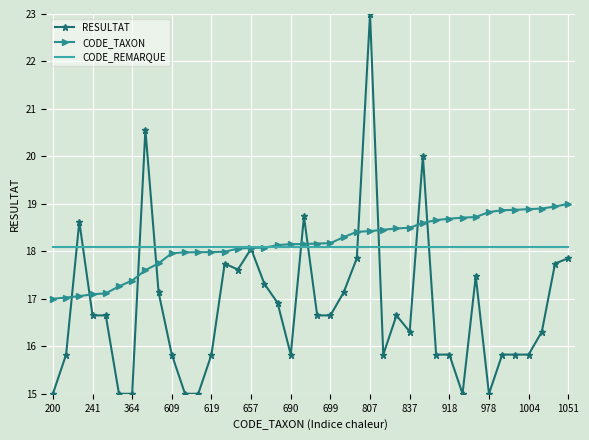

What is the difference between the maximum and minimum values in the RESULTAT series?

8.0